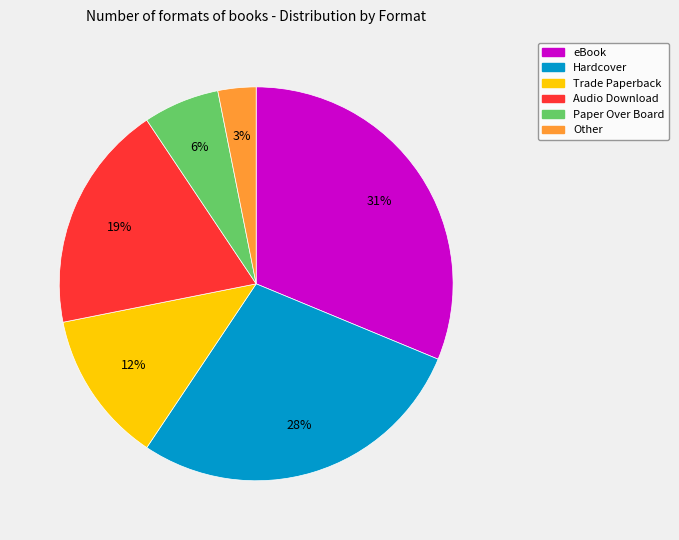

Is there any slice that represents more than half of the pie?

No